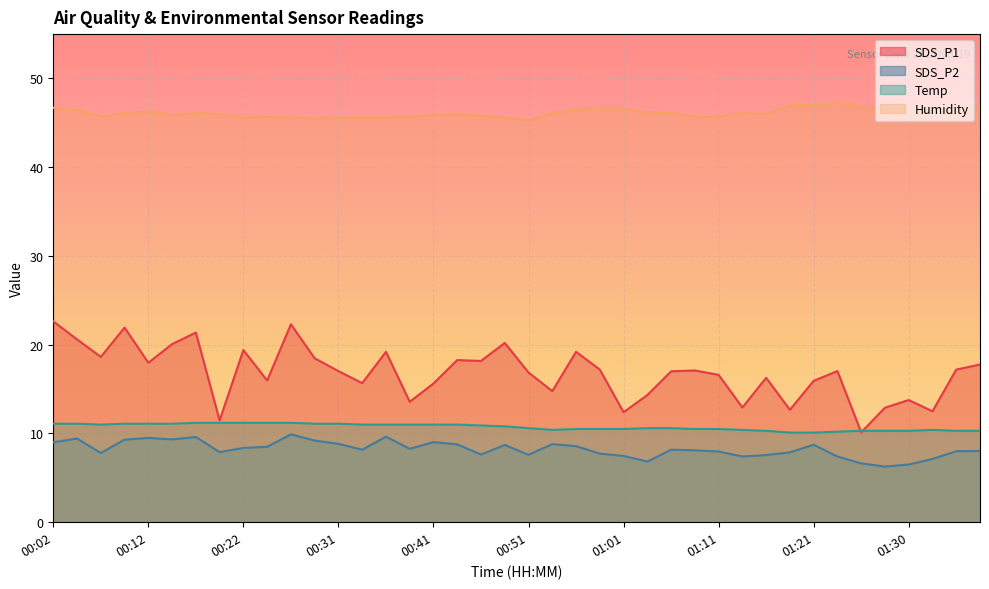

At which label is SDS_P1 closest to 16?

00:24